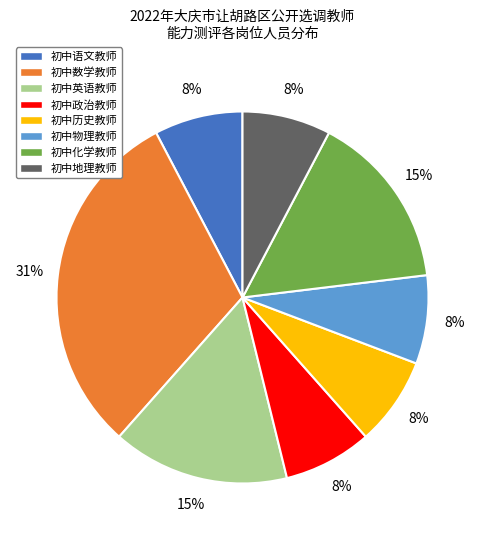

How many slices are in this pie chart?

8